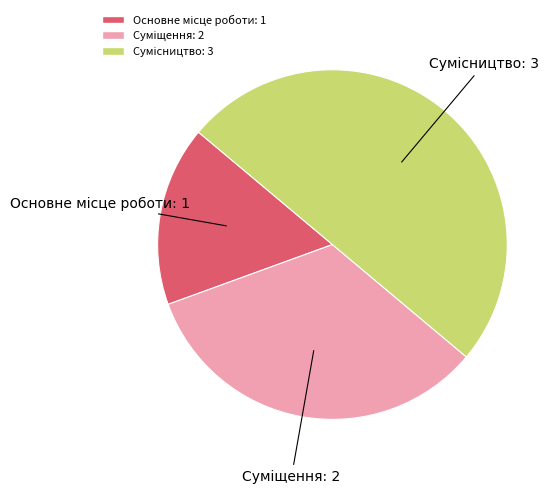

How many segments does this pie chart have?

3